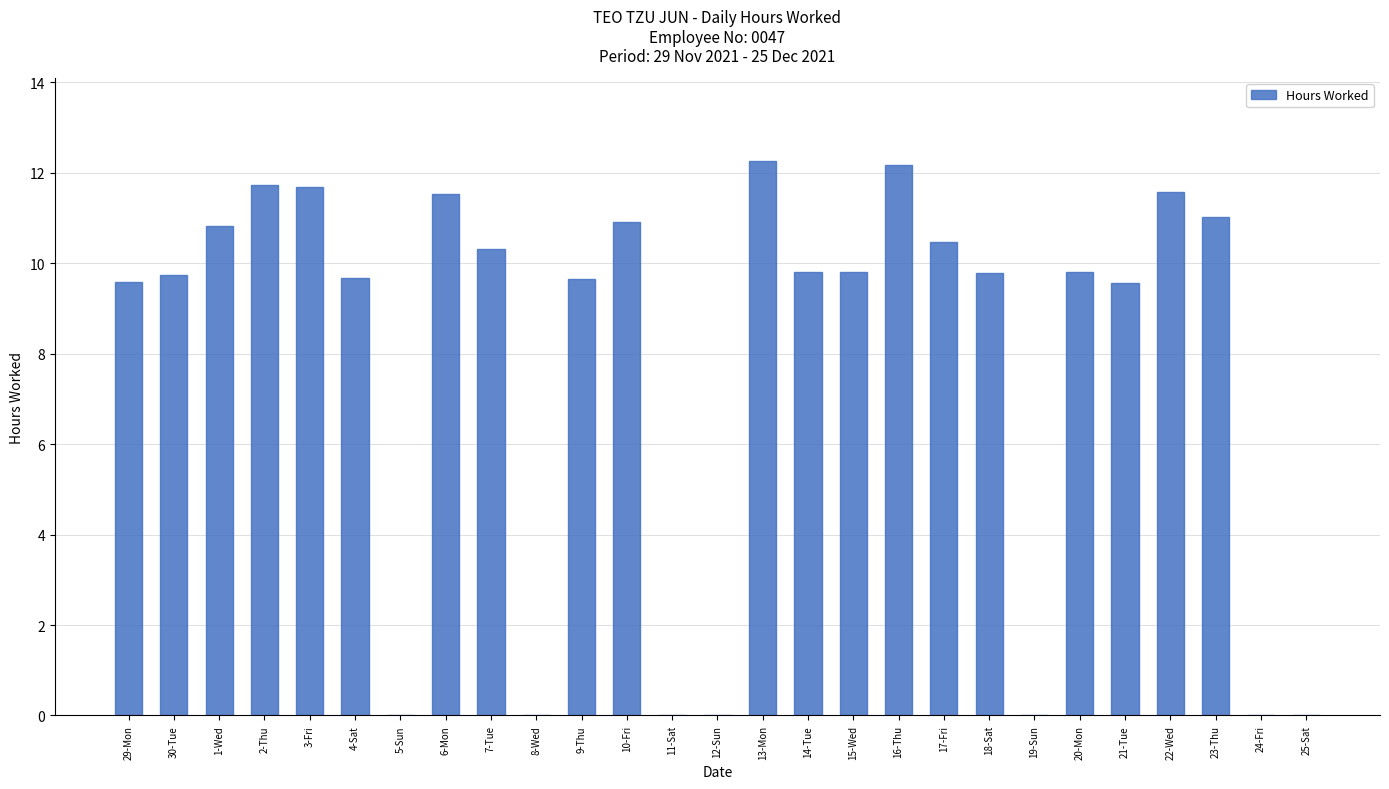

At which label does the data first exceed 9?

29-Mon